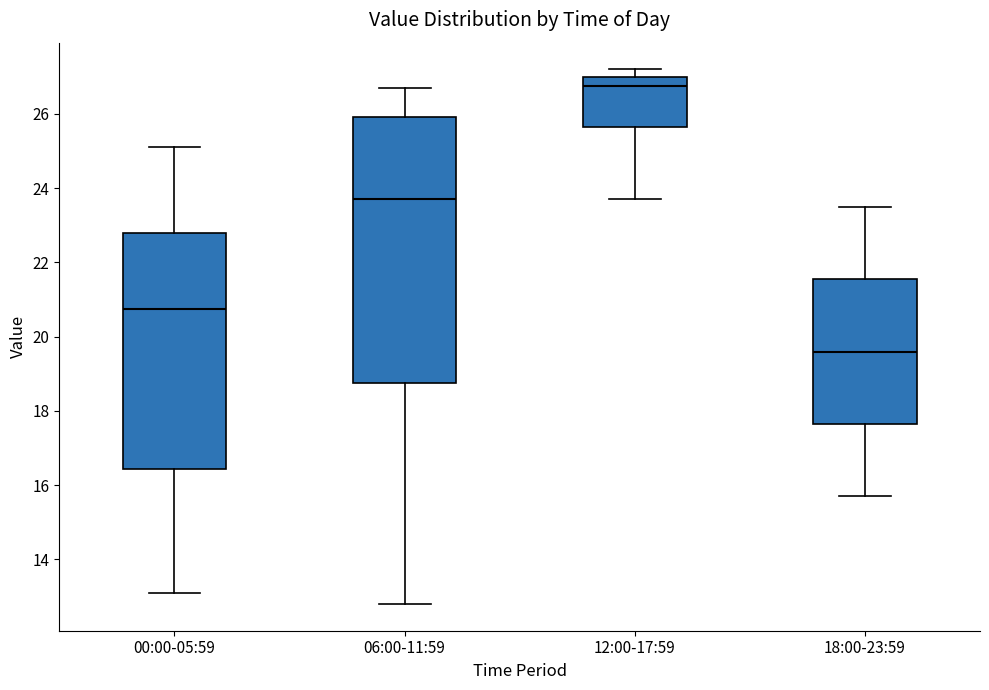

Where does the lower whisker of the box for 12:00-17:59 end on the y-axis? The values are not printed on the chart, so give them approximately, as read against the axis.

23.8